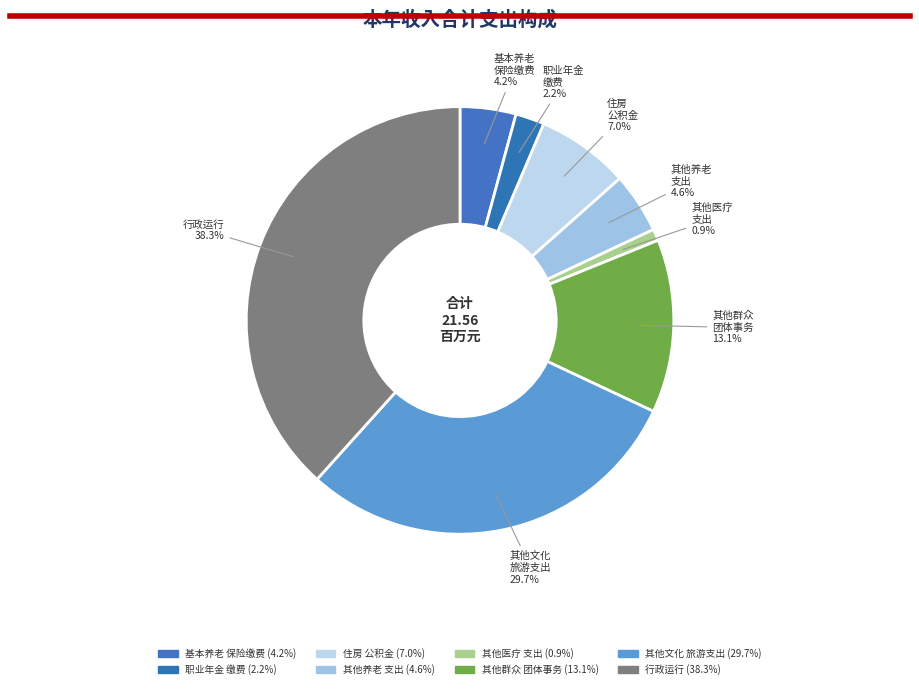

To the nearest percent, what is the difference between the largest and smallest slice percentages?

37%